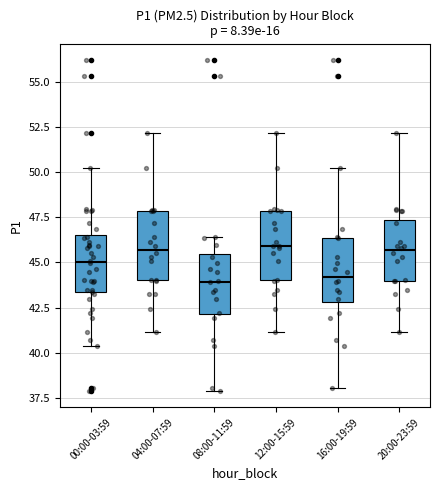

Where is the lower edge of the box for 04:00-07:59 on the y-axis? The values are not printed on the chart, so give them approximately, as read against the axis.

44.0